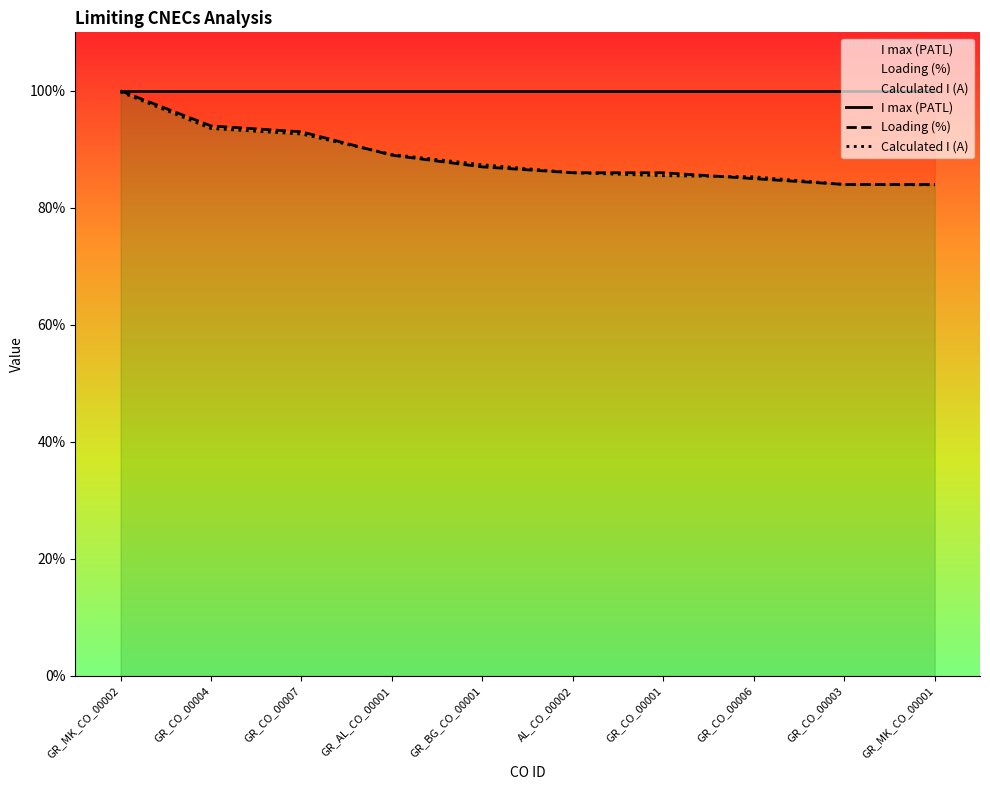

How many distinct data groups are displayed?

3